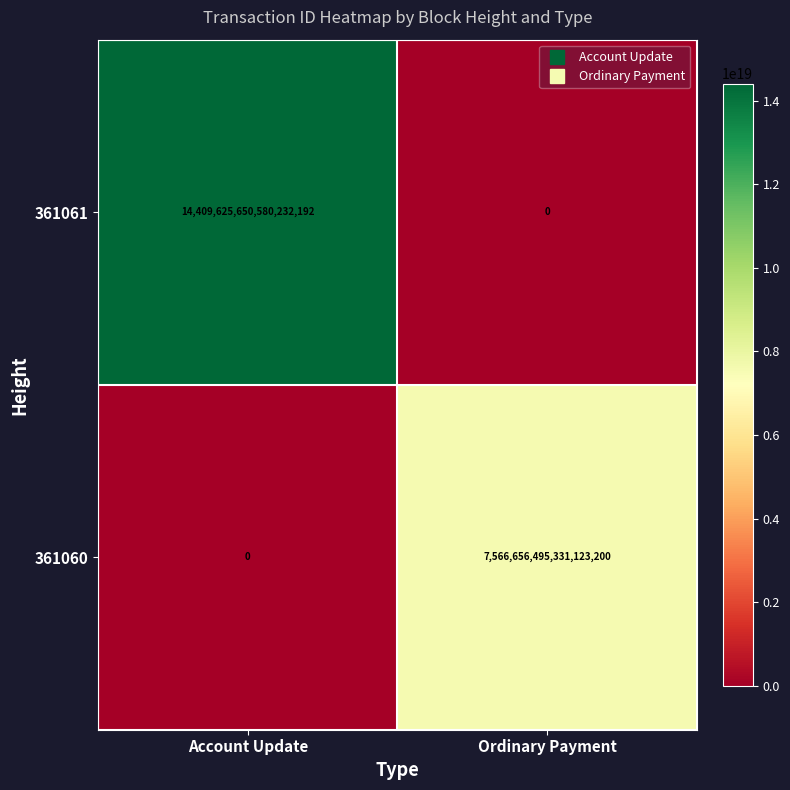

Rank the series at Ordinary Payment from lowest to highest value.

361061, 361060